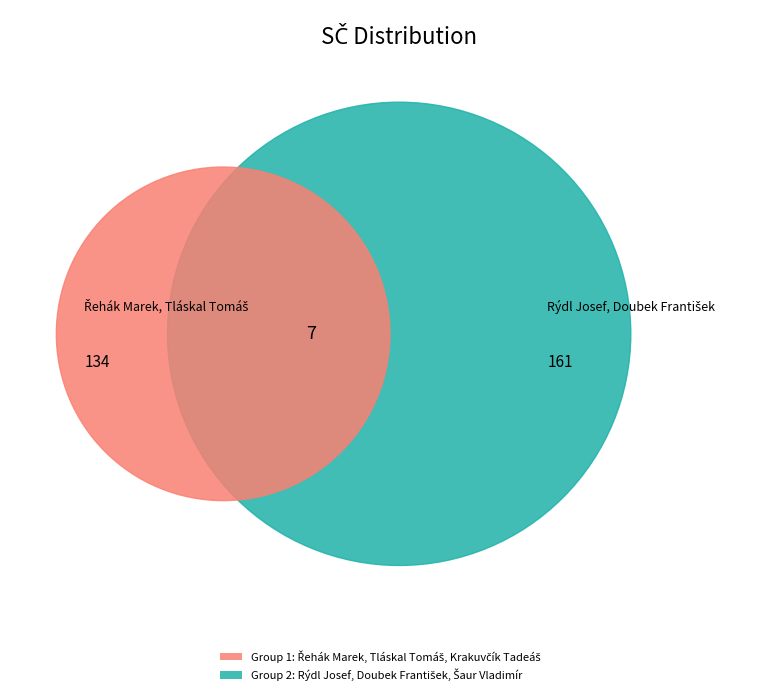

Rank the categories by value from lowest to highest.

Šaur Vladimír, Tláskal Tomáš, Krakuvčík Tadeáš, Řehák Marek, Doubek František, Rýdl Josef